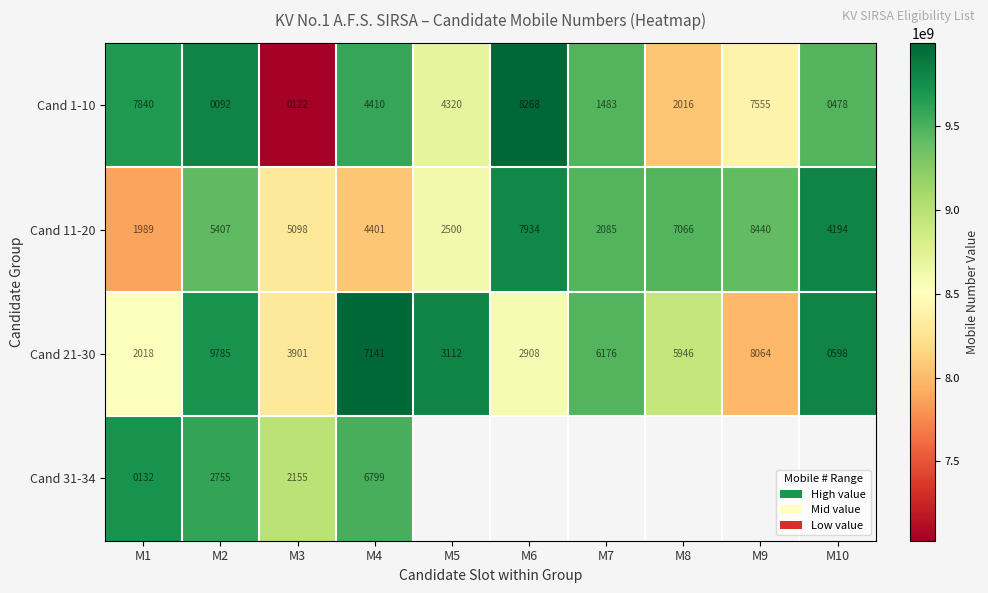

The Cand 11-20 series shows 5994572066.1 at M7. True or false?

False